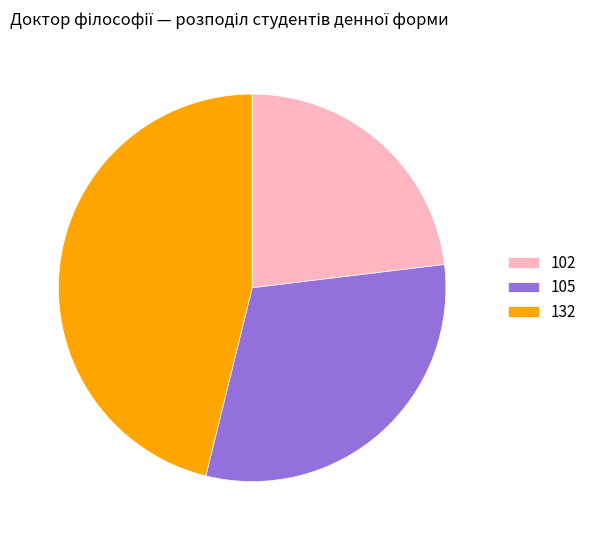

Count the number of slices in the pie.

3